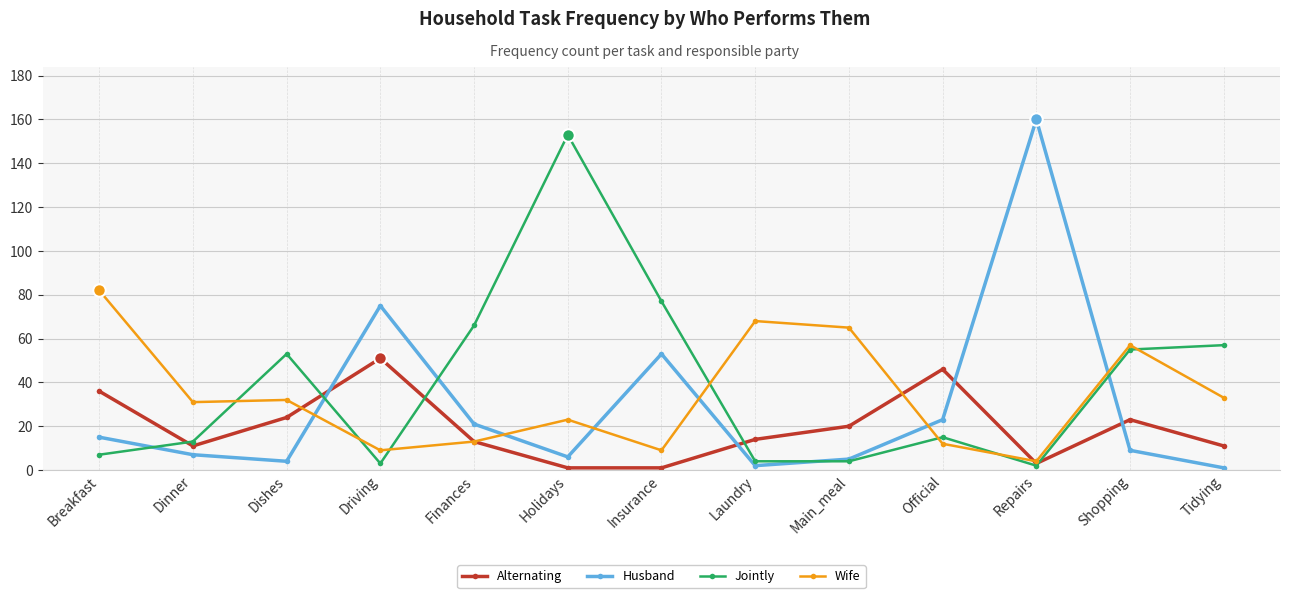

In Jointly, how many points are higher than both neighbors (excluding endpoints)?

3